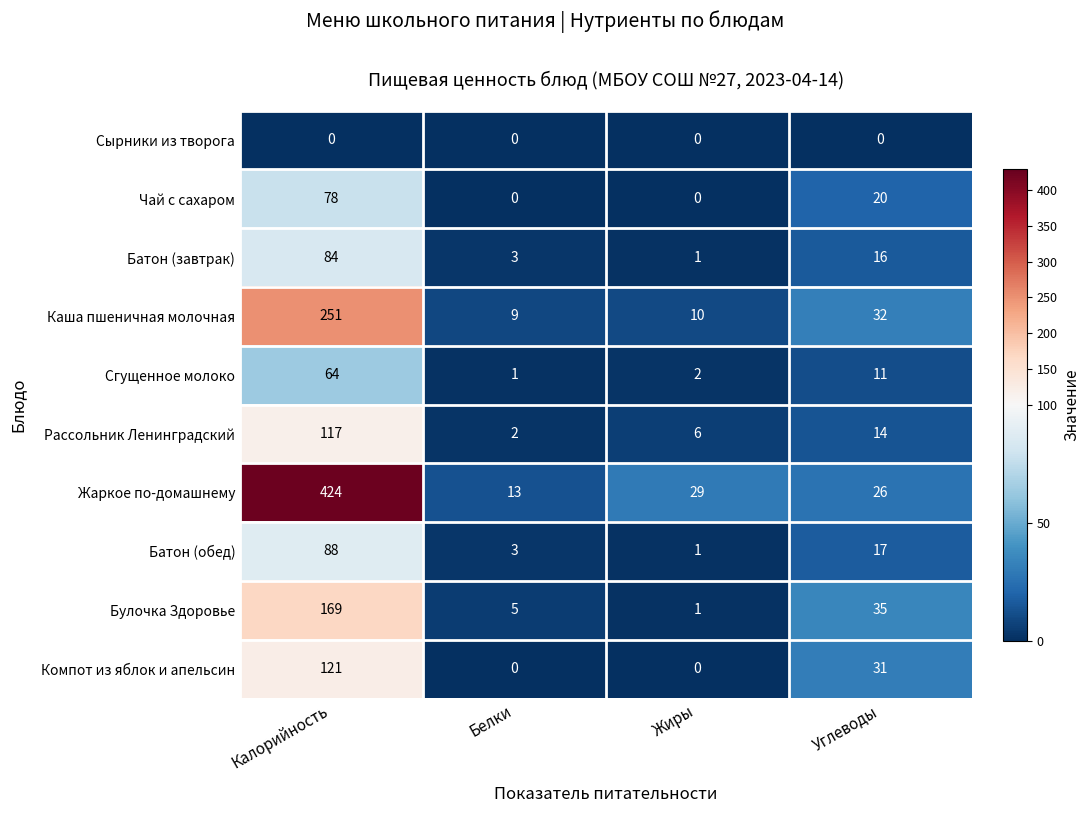

True or false: Чай с сахаром has a value of 20 at Углеводы.

True